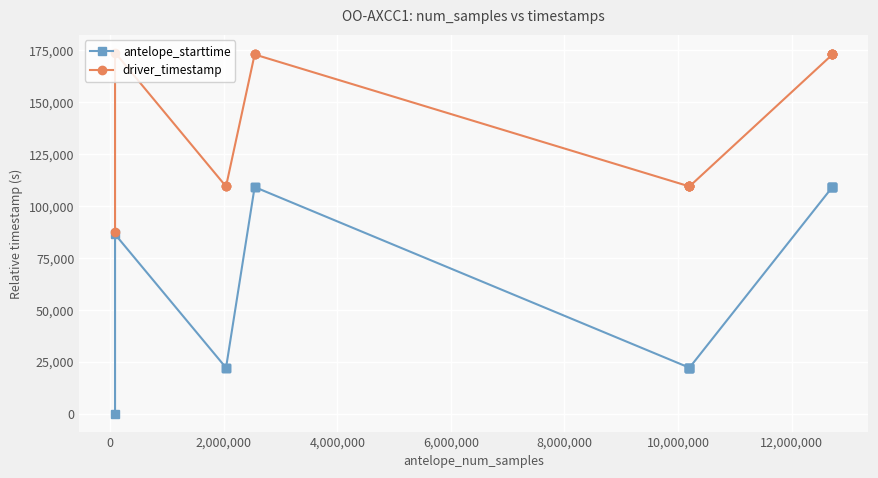

List the series in order of their overall mean, lowest first.

antelope_starttime, driver_timestamp